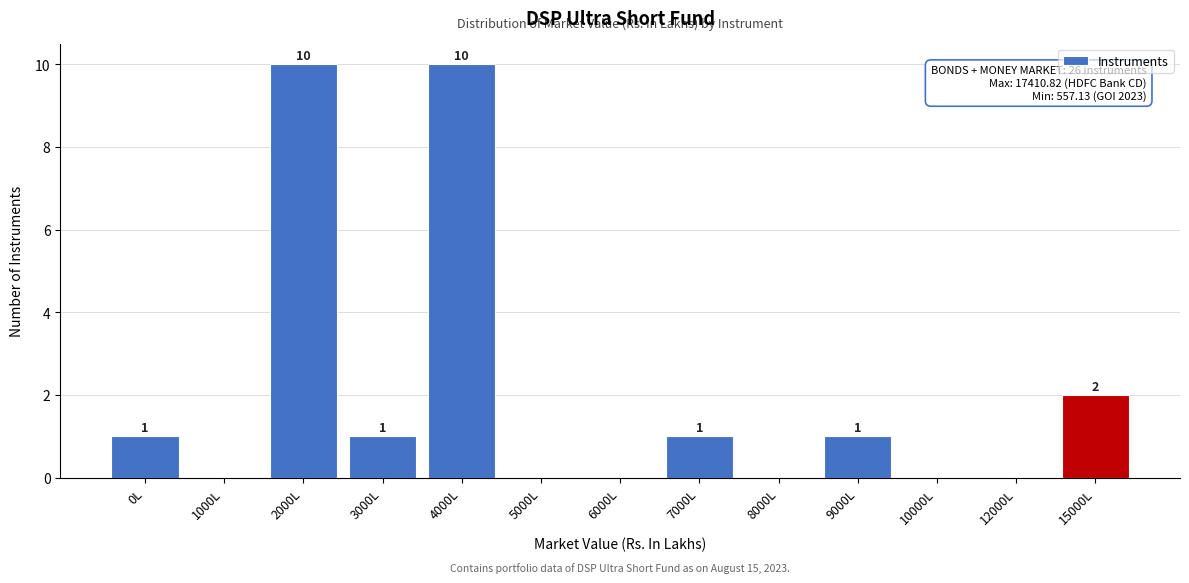

Reading left to right, extract all data points from this chart.

0L=1	1000L=0	2000L=10	3000L=1	4000L=10	5000L=0	6000L=0	7000L=1	8000L=0	9000L=1	10000L=0	12000L=0	15000L=2